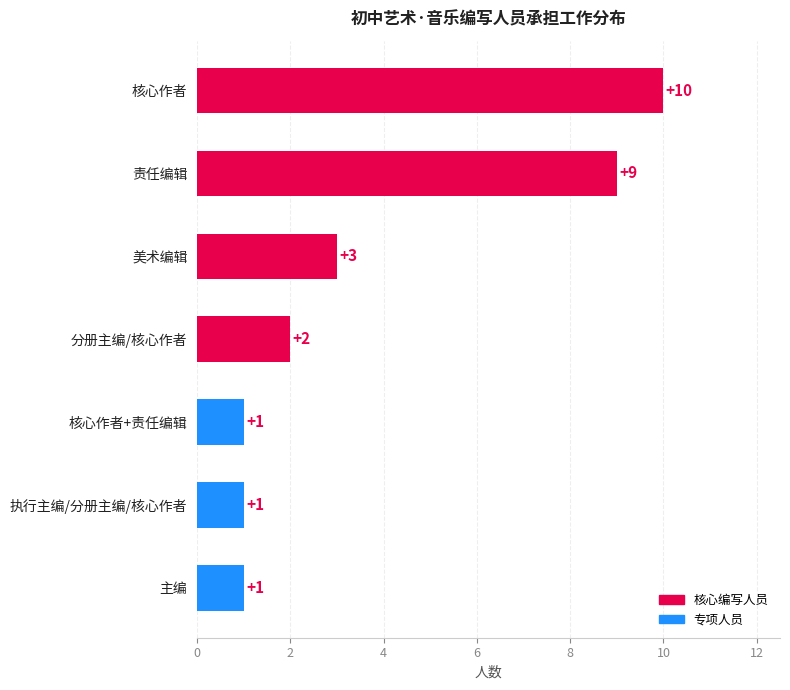

The chart shows a value of 2 at 分册主编/核心作者. True or false?

True